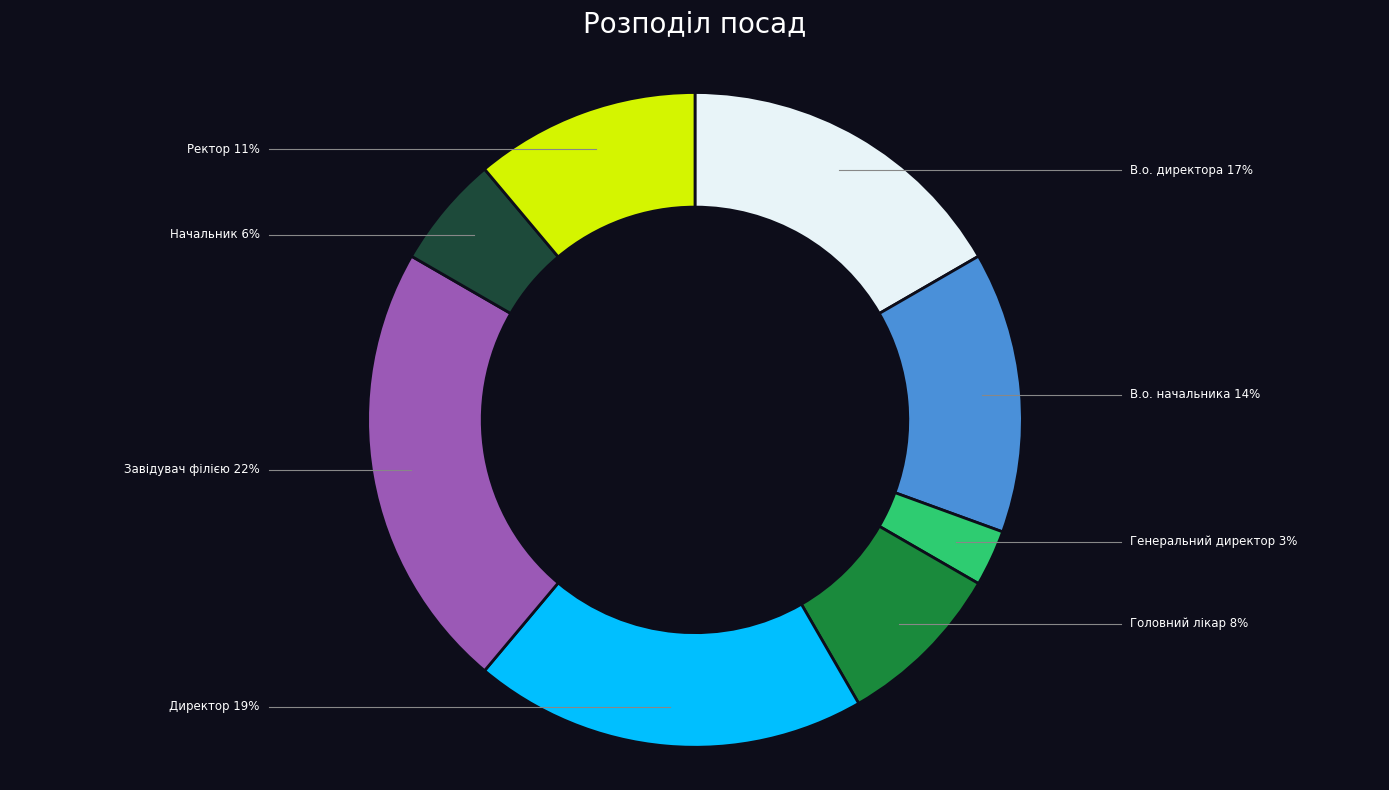

Combined, do В.о. начальника and Головний лікар account for over 50%?

No